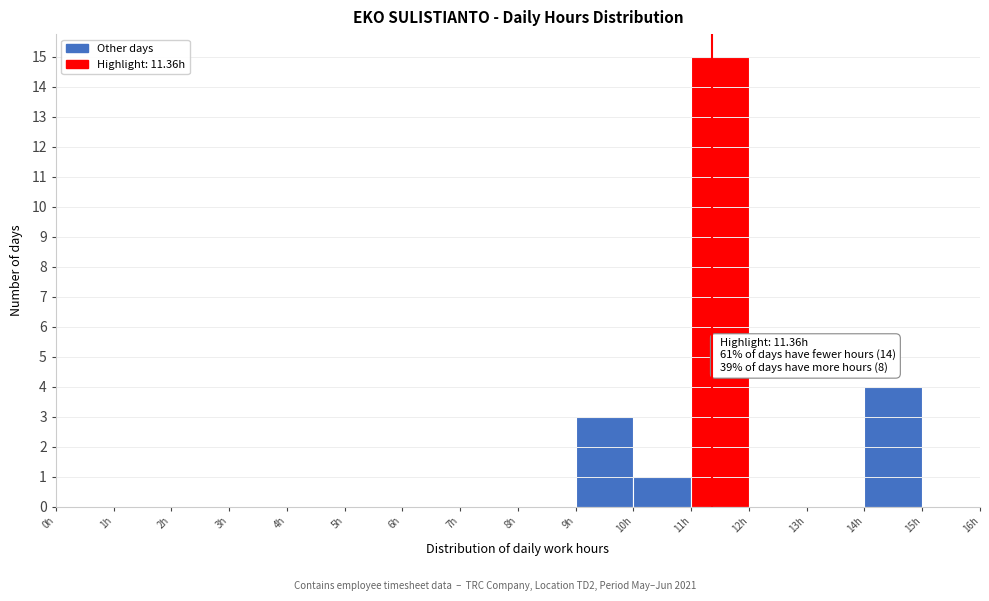

Over which range of the x-axis is the bar tallest?

11 to 12